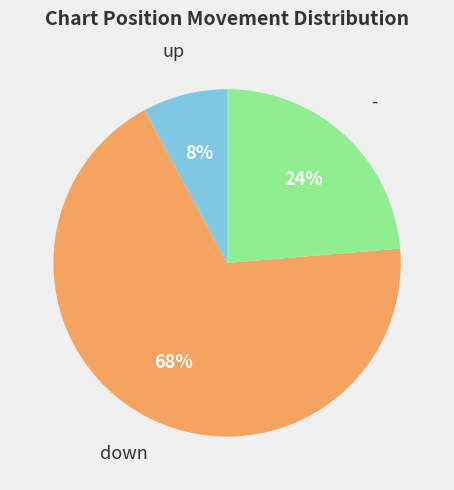

Is there any slice that represents more than half of the pie?

Yes